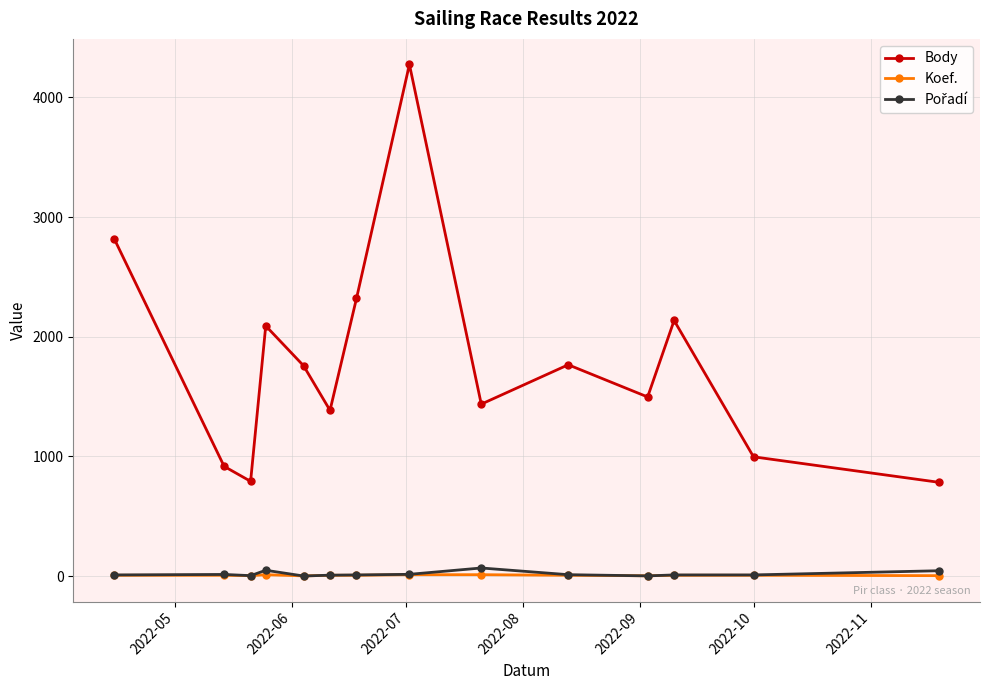

Which series has the largest range (max minus min)?

Body